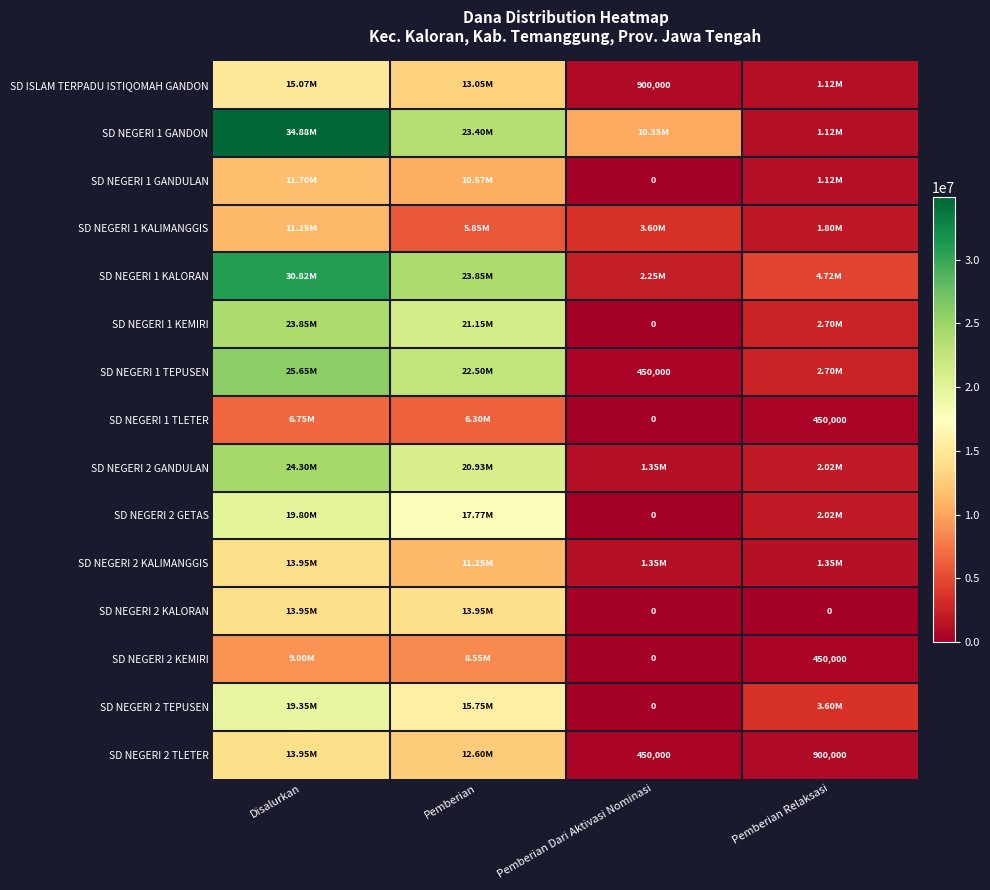

What is the sum of all SD NEGERI 1 TLETER values?

13500000